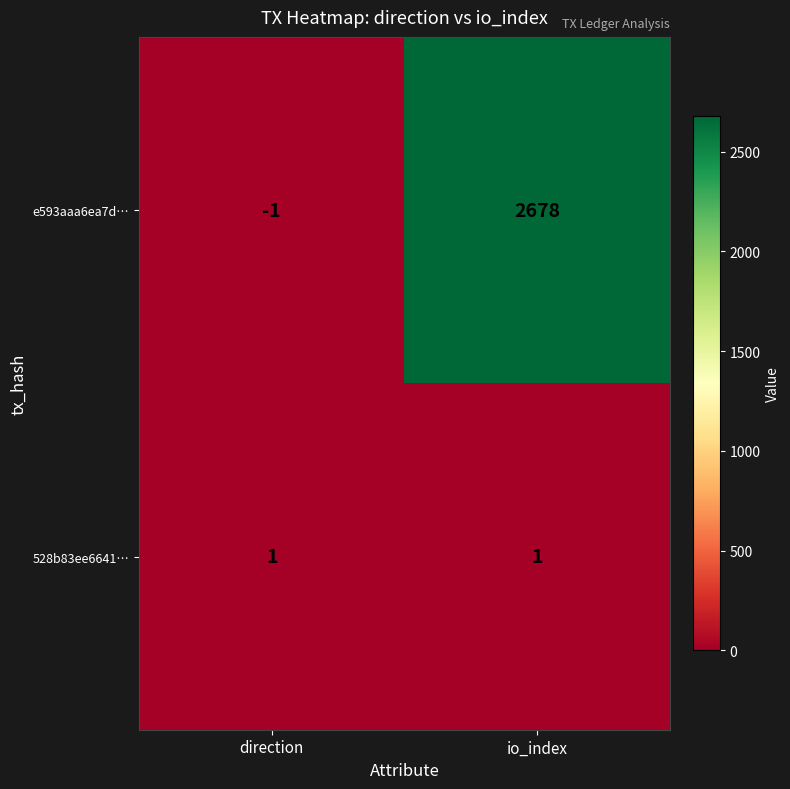

Count the number of categories in the chart.

2